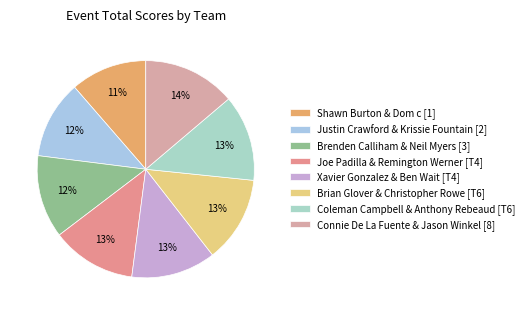

Is there a majority slice in this chart?

No